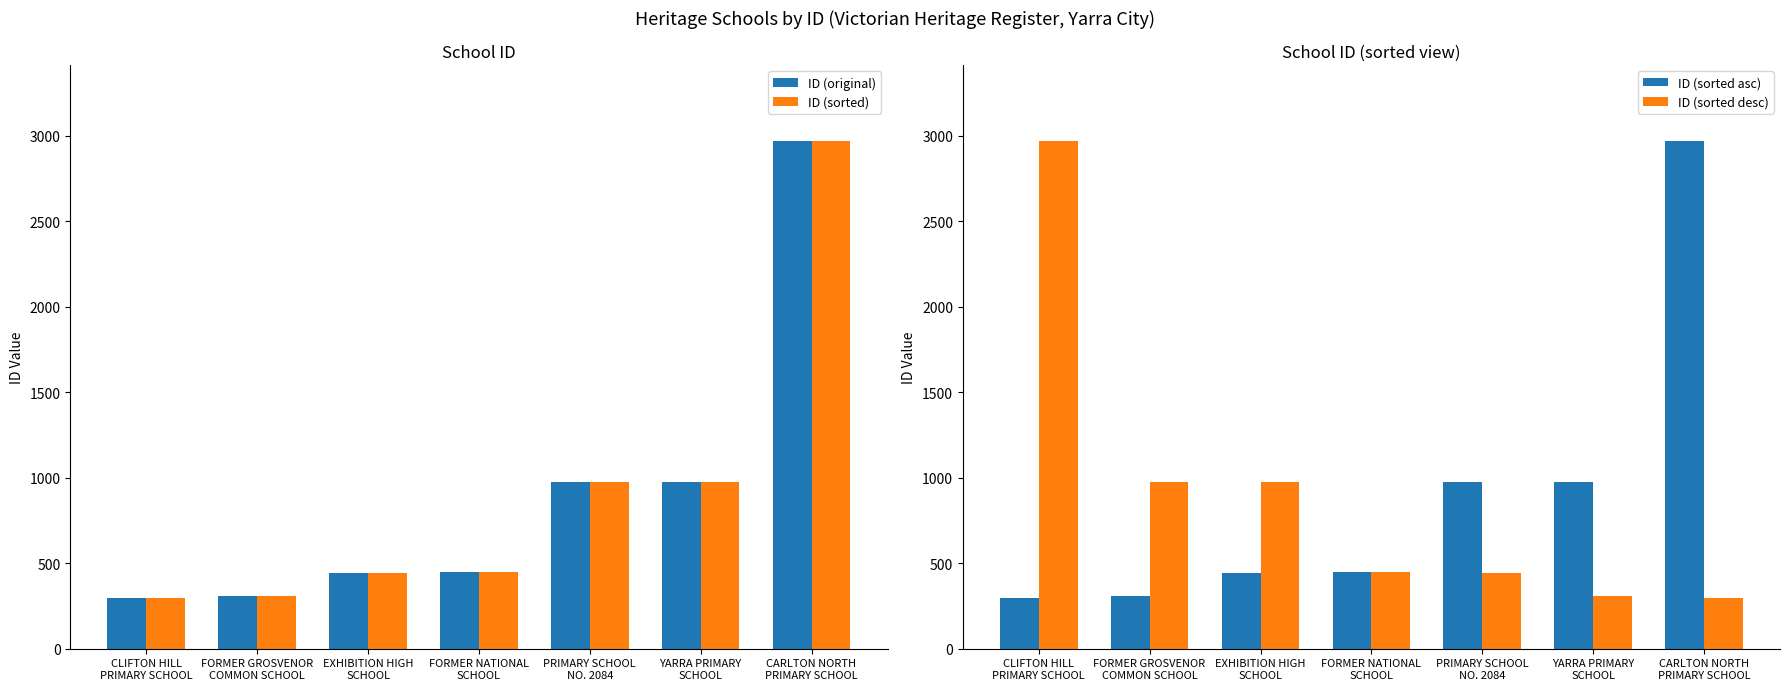

Reading left to right, extract all data points from this chart.

ID (original): 296	310	445	446	976	977	2969
ID (sorted): 296	310	445	446	976	977	2969
ID (sorted asc): 296	310	445	446	976	977	2969
ID (sorted desc): 2969	977	976	446	445	310	296